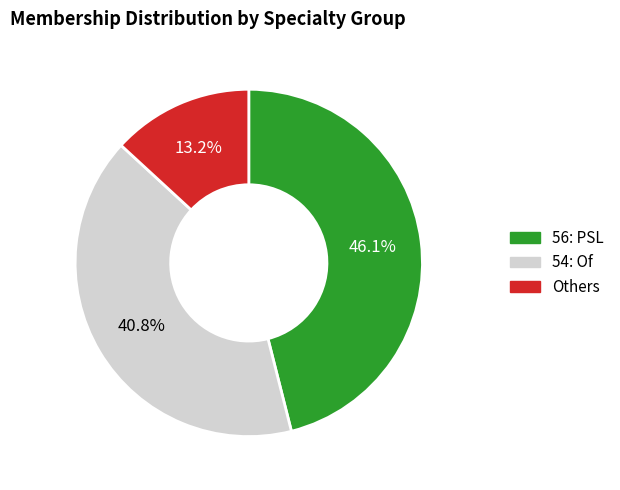

Does any single category account for the majority?

No